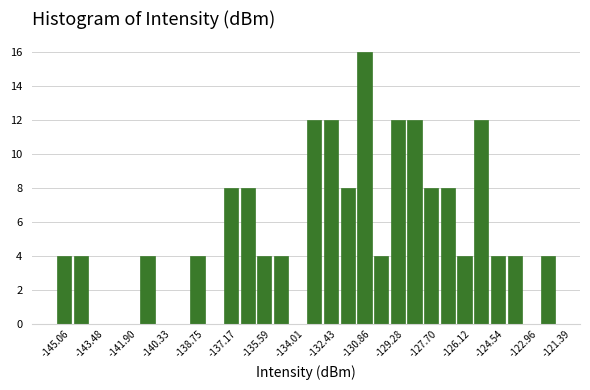

Around what value on the x-axis is the tallest bar? Give the approximate position of its centre, as read against the axis.

-130.4